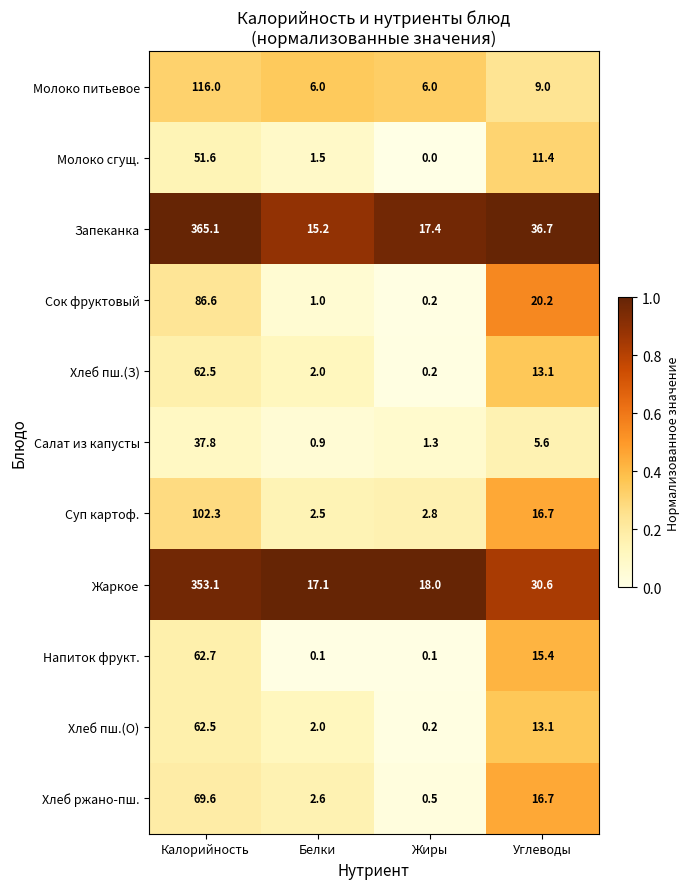

Which series has the largest total across all categories?

Запеканка